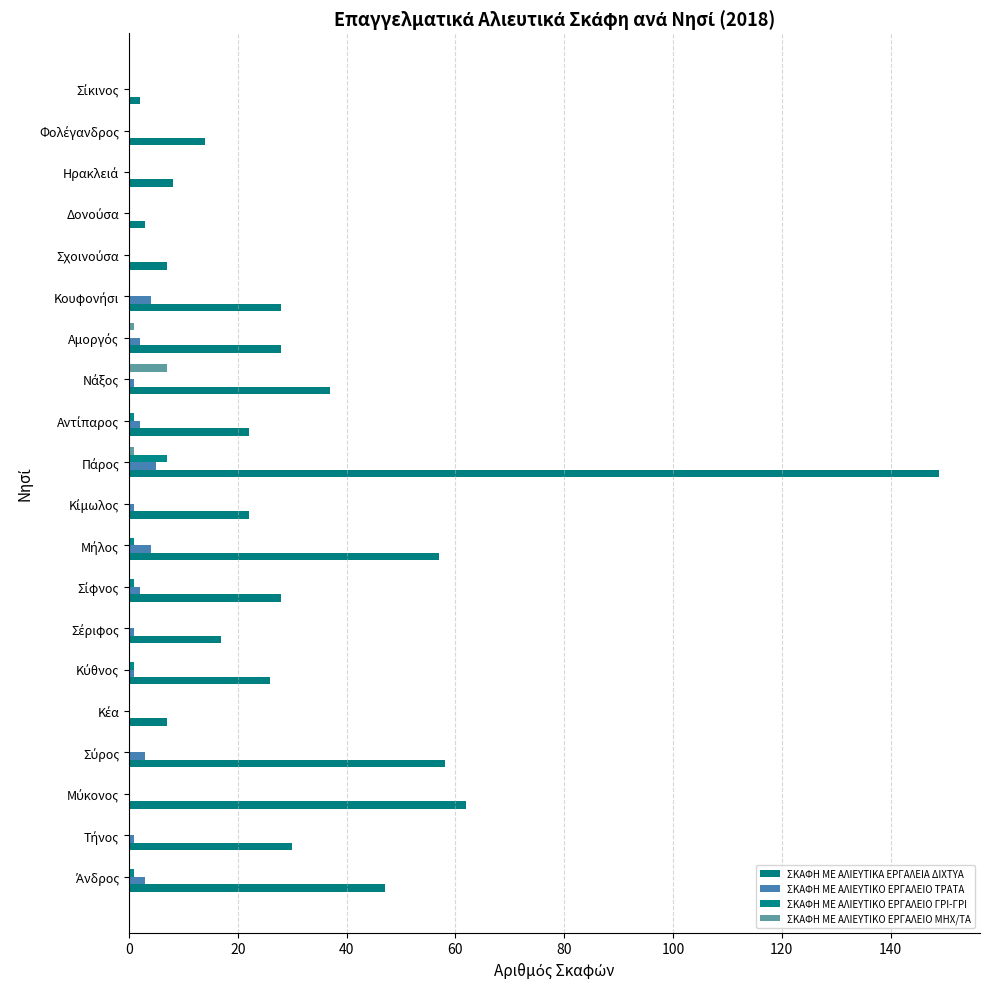

What is the sum of all ΣΚΑΦΗ ΜΕ ΑΛΙΕΥΤΙΚΑ ΕΡΓΑΛΕΙΑ ΔΙΧΤΥΑ values?

652